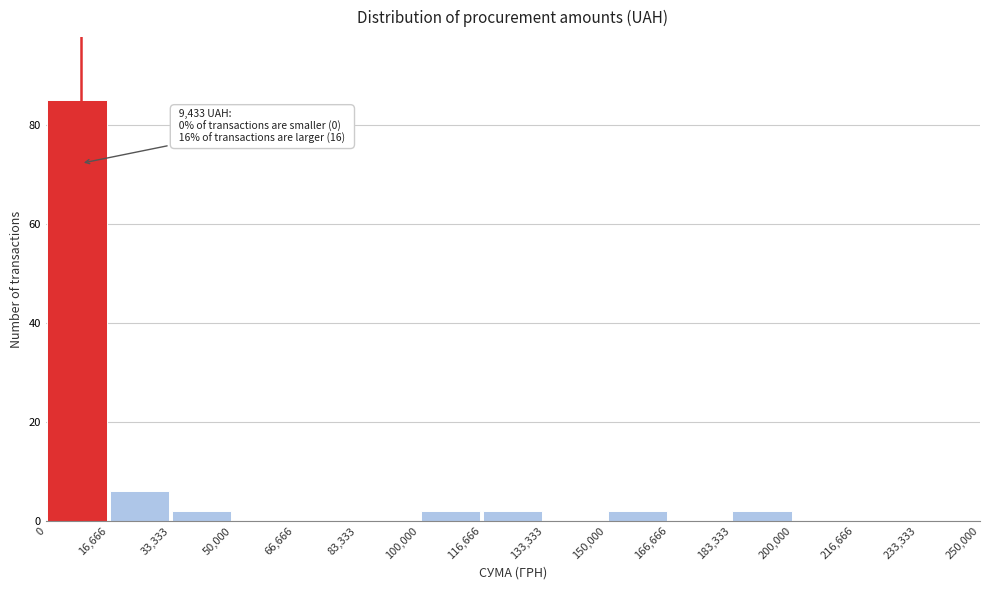

Which range on the x-axis has the tallest bar?

0 to 16,666